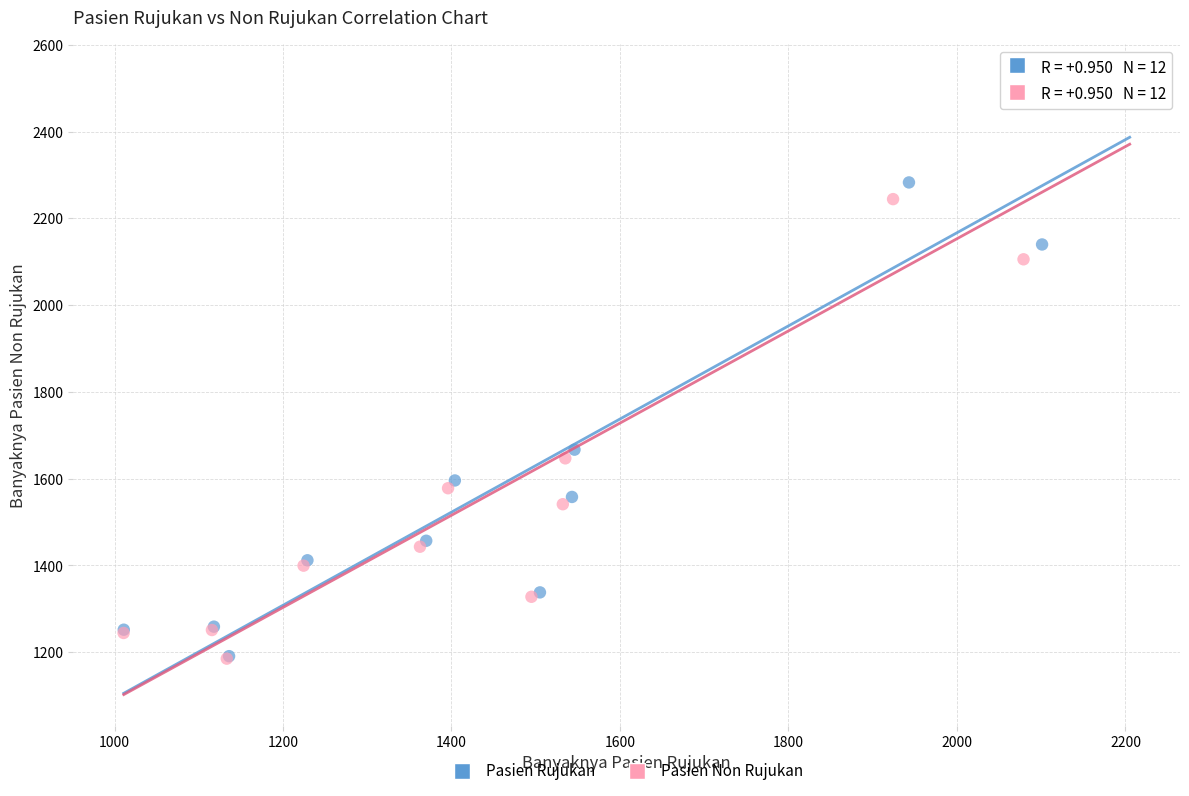

Which series has the largest Y range (max minus min)?

Pasien Rujukan